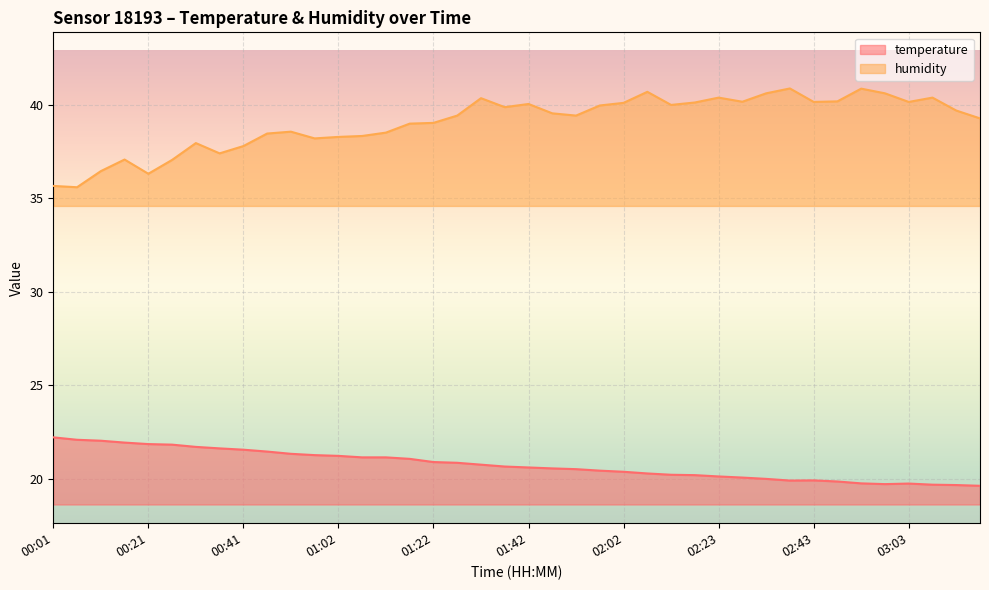

Which series has the widest spread of values?

humidity